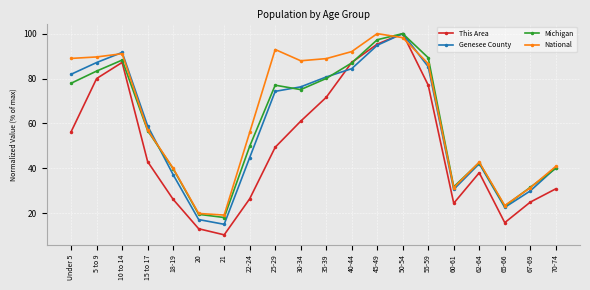

Where do National and This Area first cross each other?

45-49 and 50-54